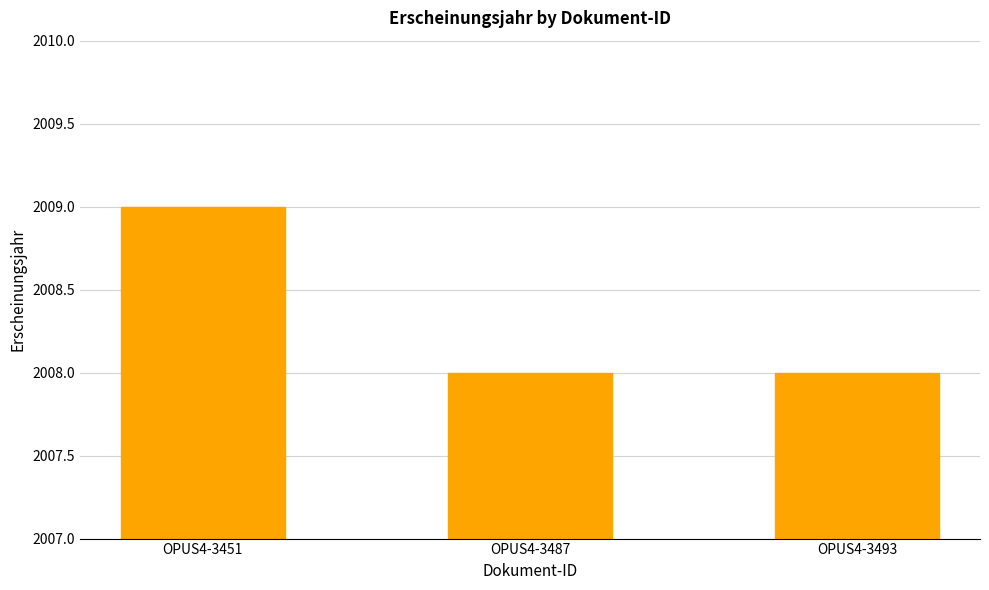

What is the smallest value displayed?

2008